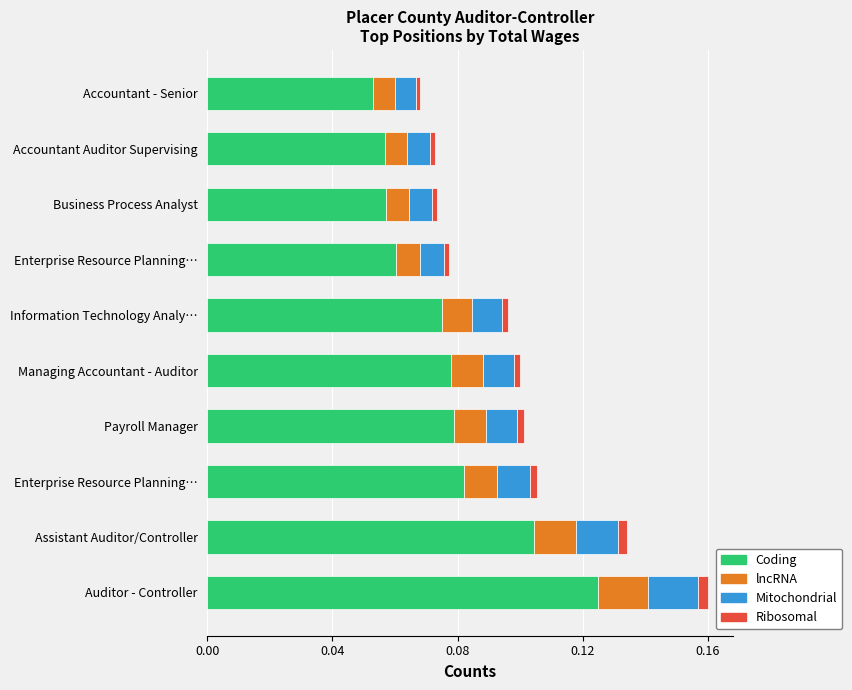

What are all the series names shown in the legend?

Coding, lncRNA, Mitochondrial, Ribosomal